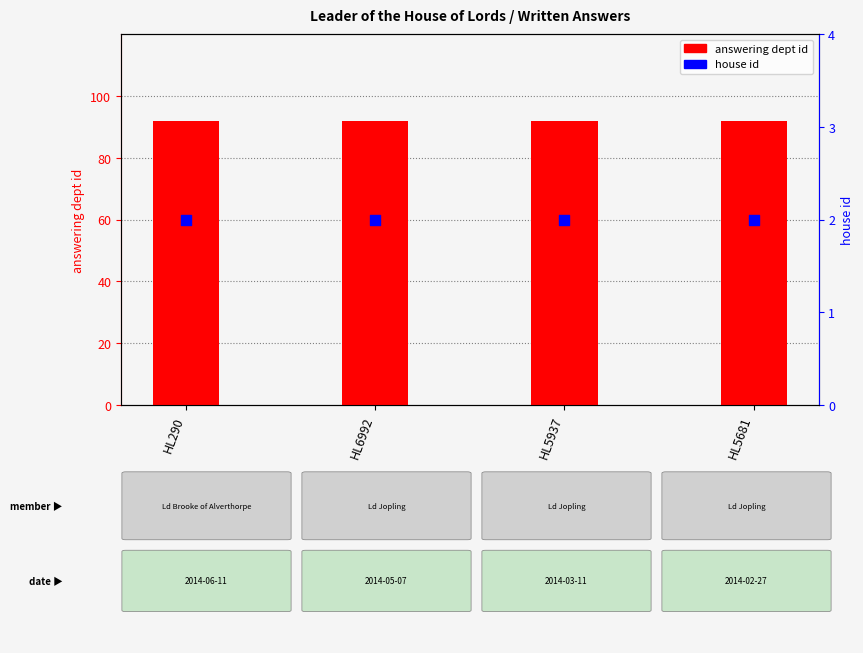

Which series has the largest total across all categories?

answering dept id